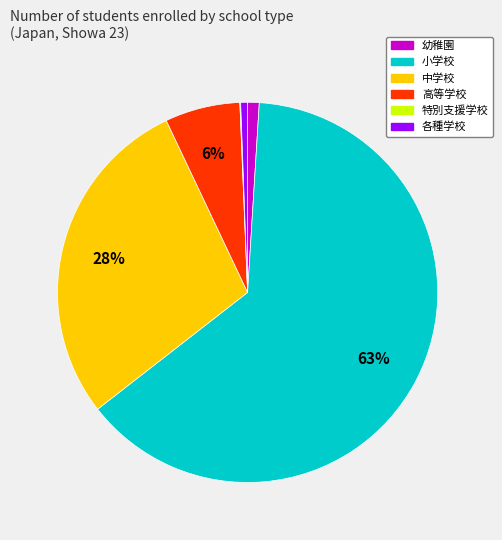

Does any single category account for the majority?

Yes